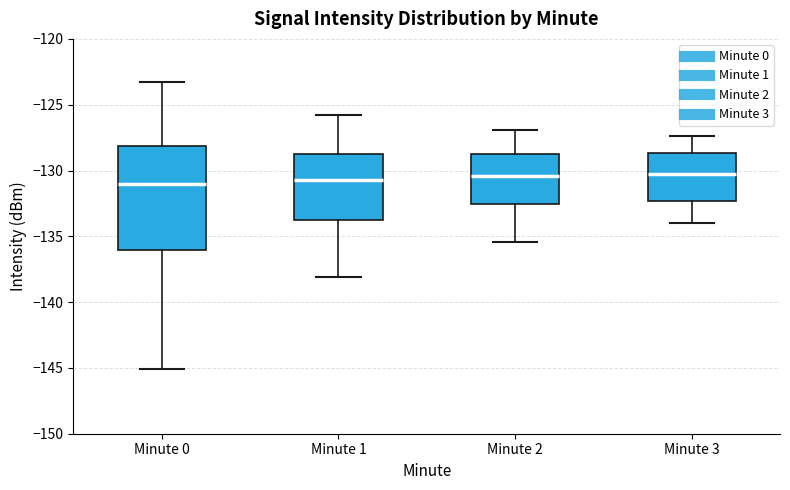

Reading left to right, read every box against the y-axis: the position of its median line, the range the box covers, and the ends of its whiskers. The values are not printed on the chart, so give them approximately, as read against the axis.

Minute 0: median -131.0, box -136.0 to -128.0, whiskers -145.0 to -123.5
Minute 1: median -130.5, box -133.5 to -128.5, whiskers -138.0 to -126.0
Minute 2: median -130.5, box -132.5 to -128.5, whiskers -135.5 to -127.0
Minute 3: median -130.5, box -132.5 to -128.5, whiskers -134.0 to -127.5